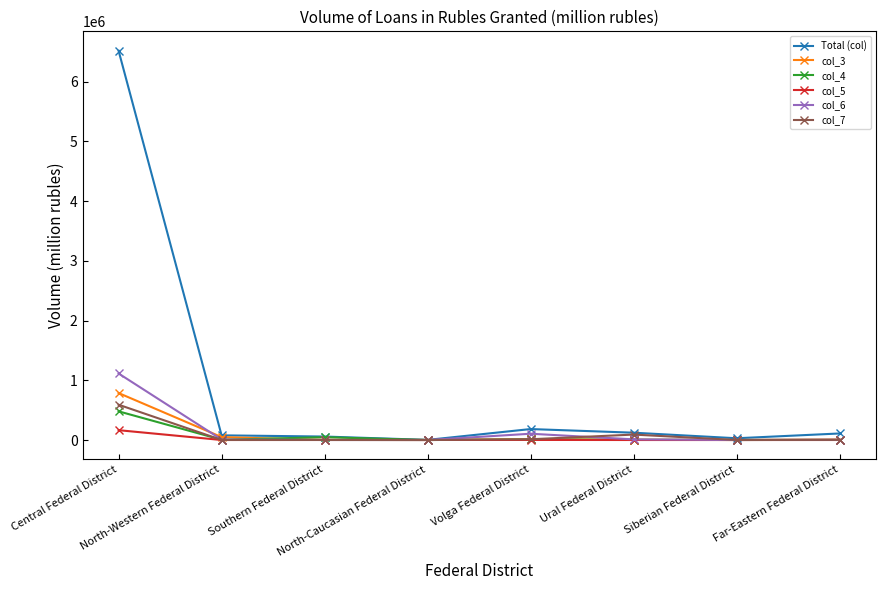

Which series has the widest spread of values?

Total (col)